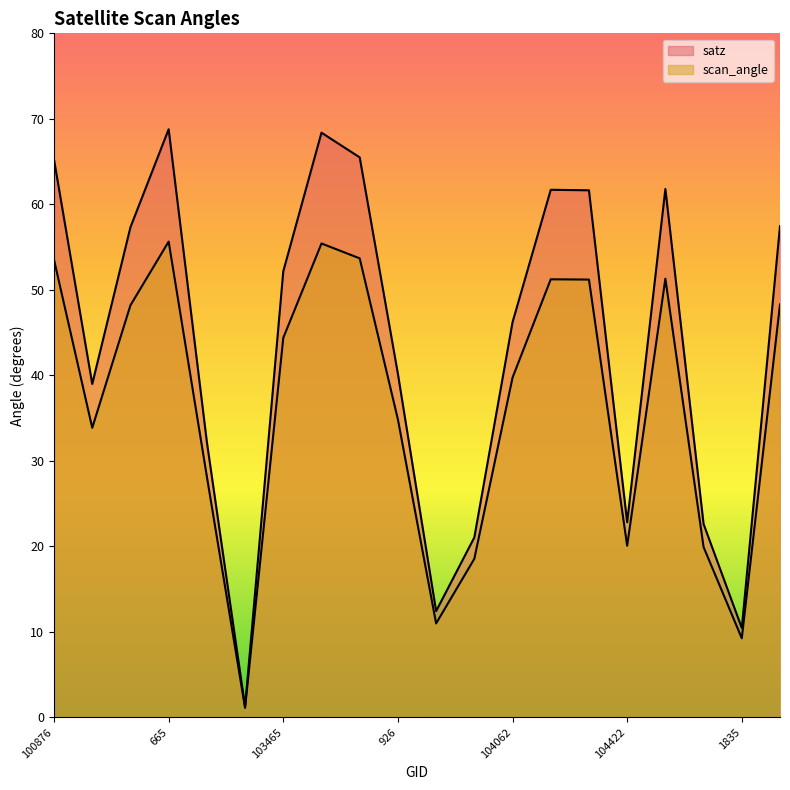

True or false: scan_angle has more than 2 points higher than both neighbors.

True